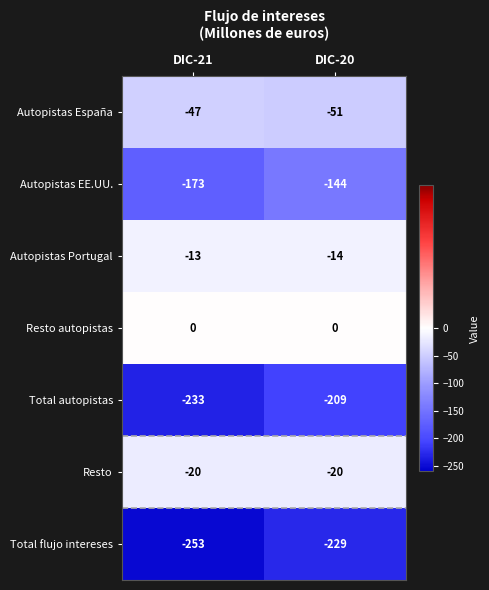

At which label does Autopistas España reach its minimum?

DIC-20